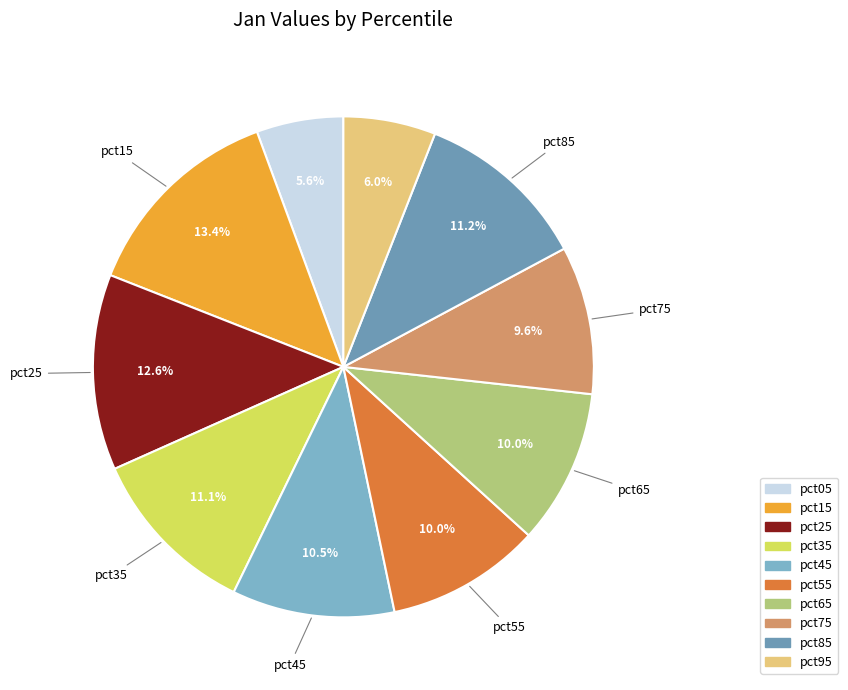

To the nearest percent, what percentage of the pie is pct45?

10%